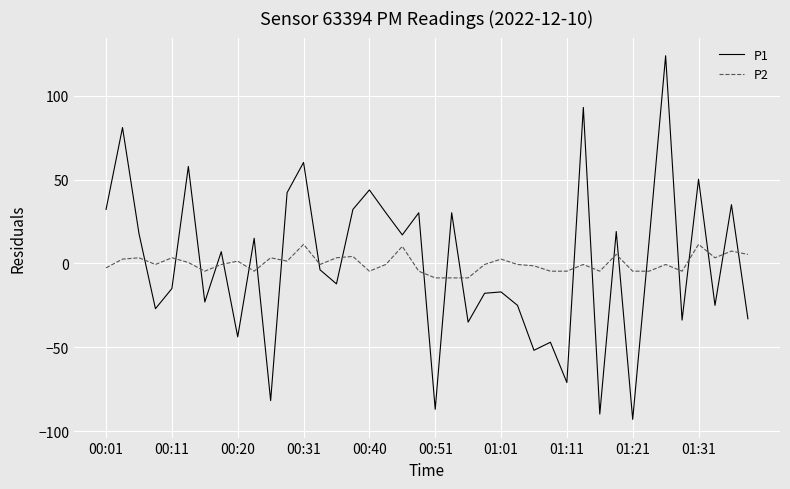

How many intersections are there between P2 and P1?

23